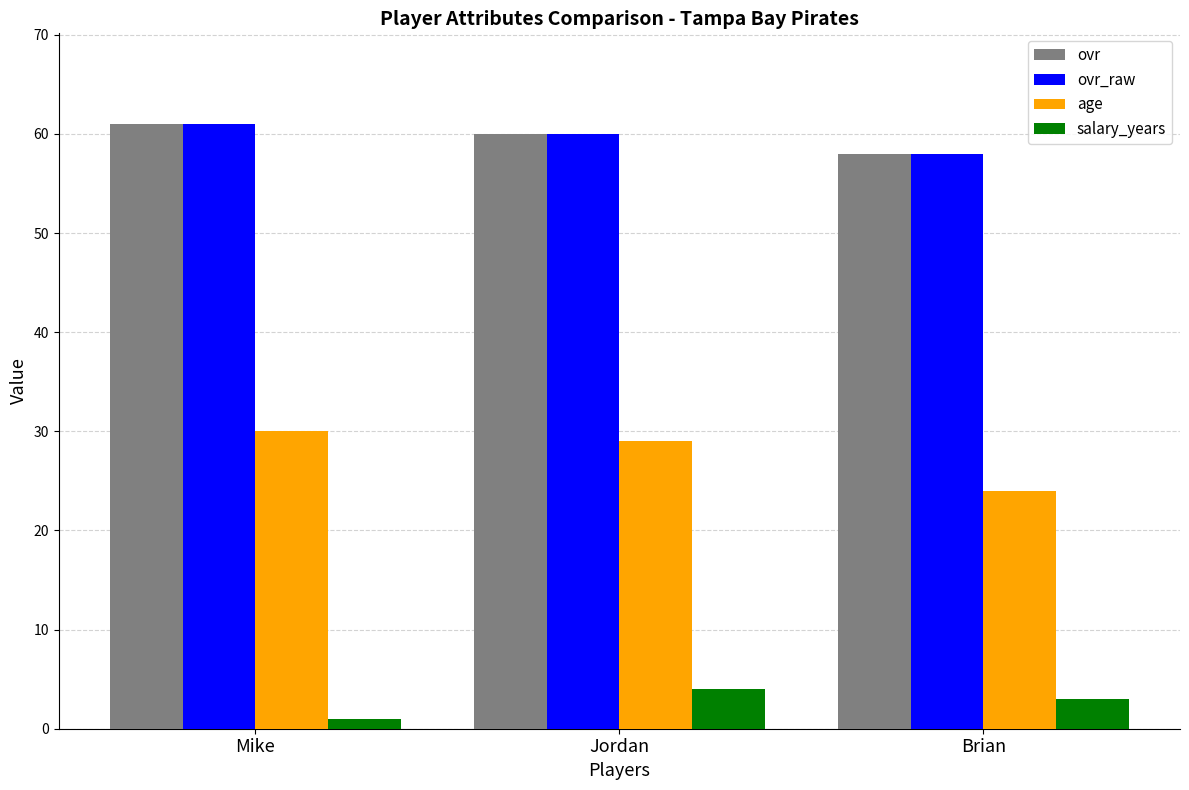

Is the value of salary_years at Jordan greater than the value of ovr at Brian?

No